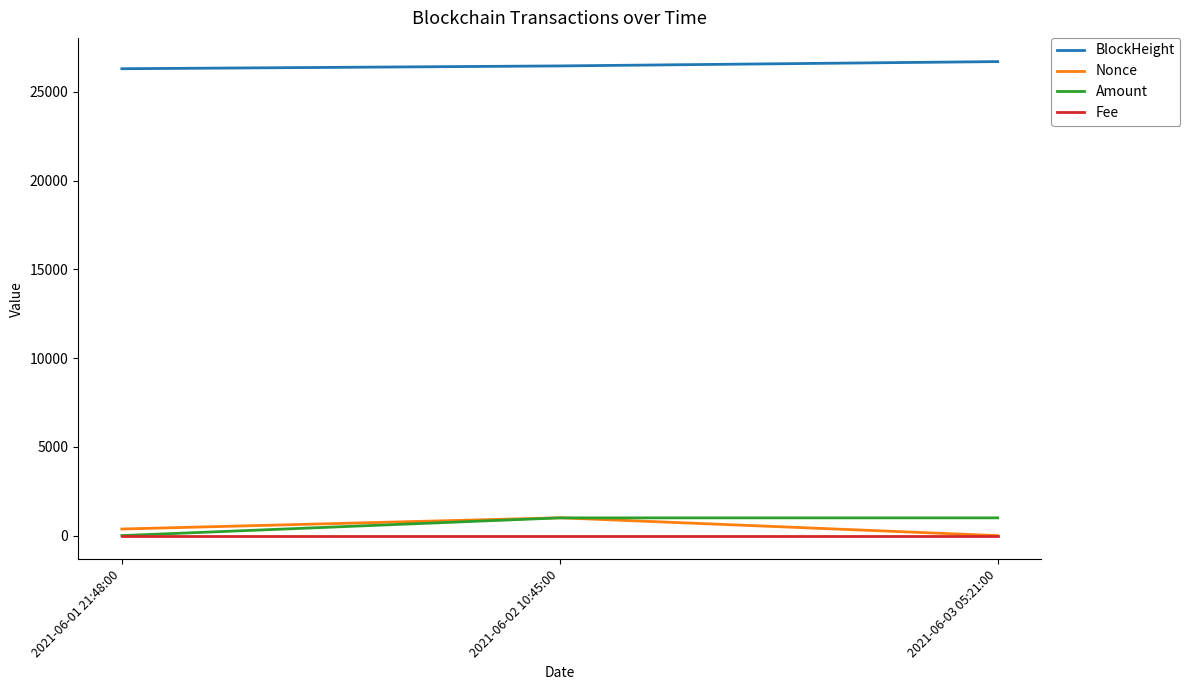

Is this an area chart (filled region under the line)?

No